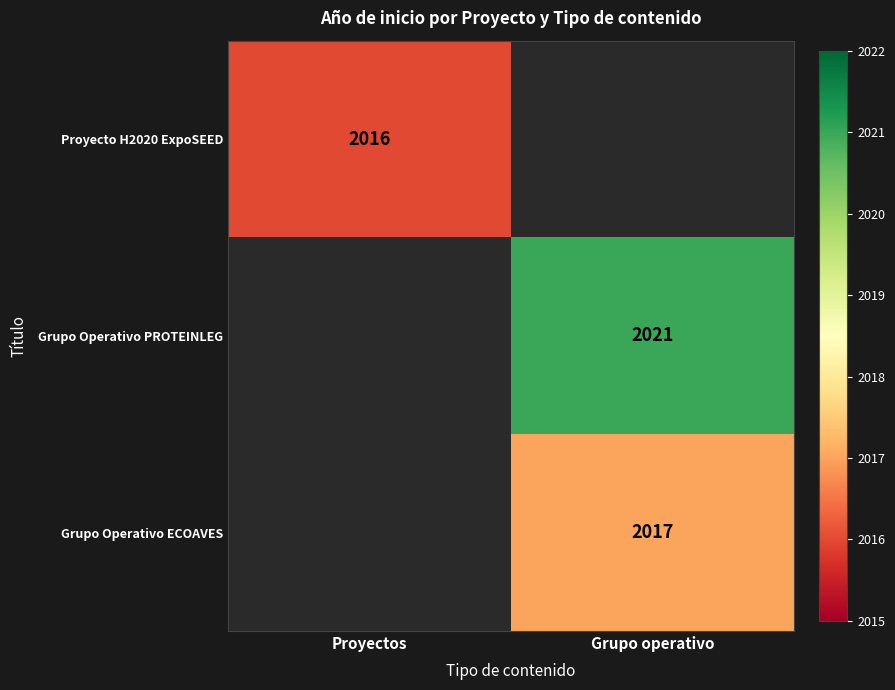

At which category does the chart reach its minimum across all series?

Proyectos